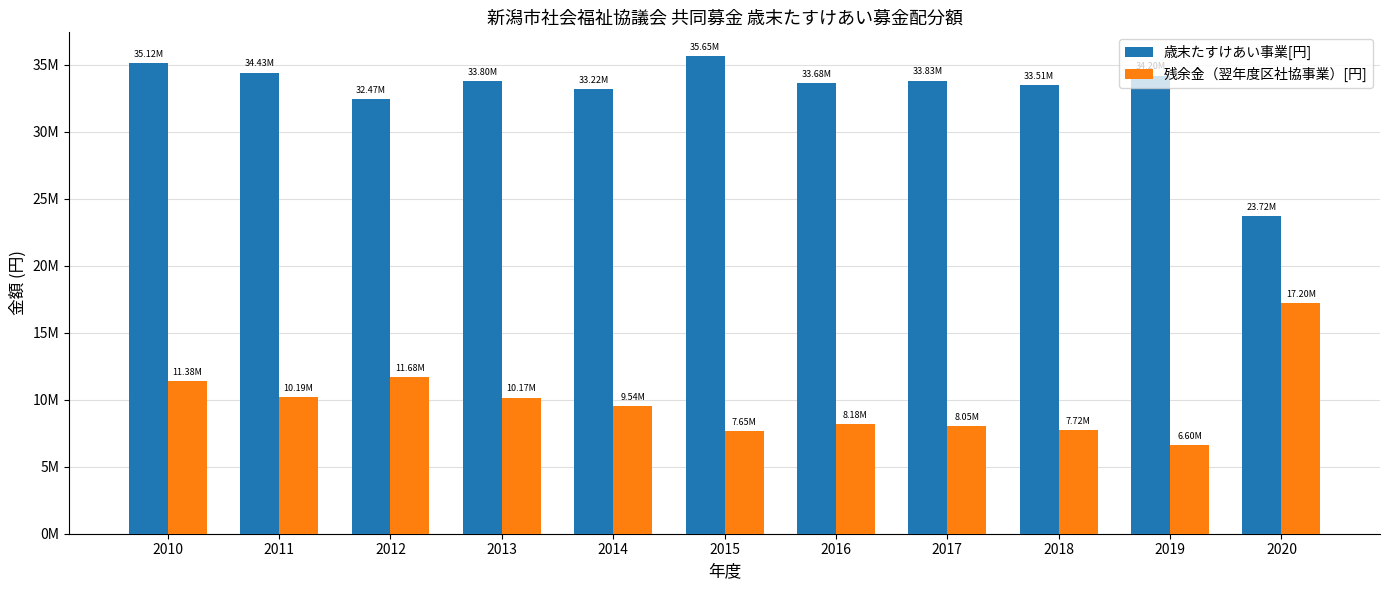

Are the bars grouped side by side (vs. stacked)?

Yes